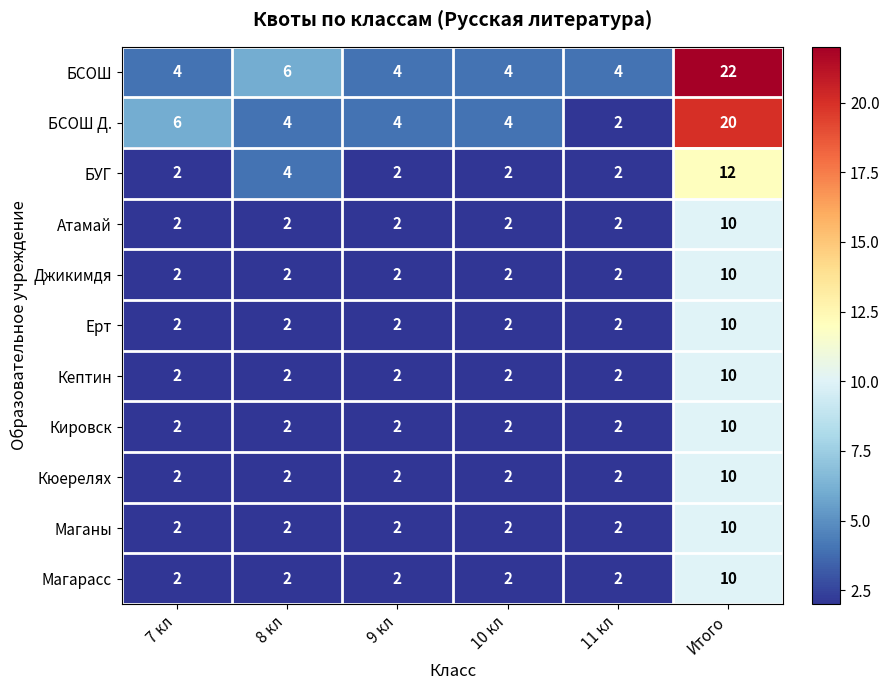

What is the sum of all Кептин values?

20